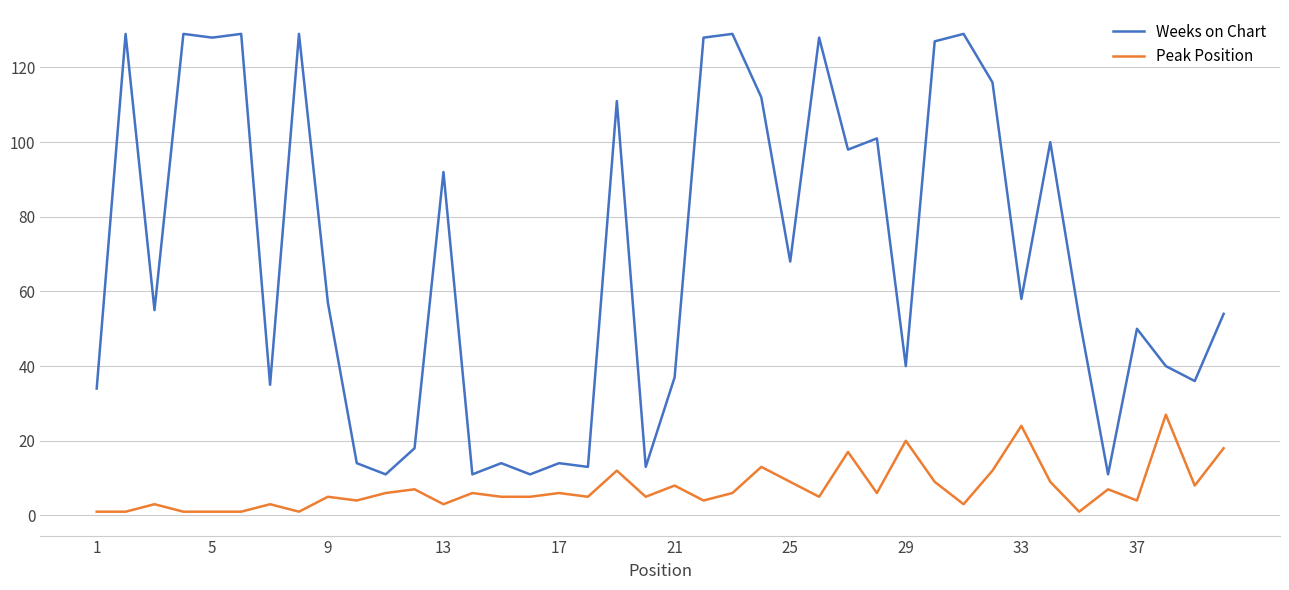

True or false: Weeks on Chart and Peak Position cross at least once.

False